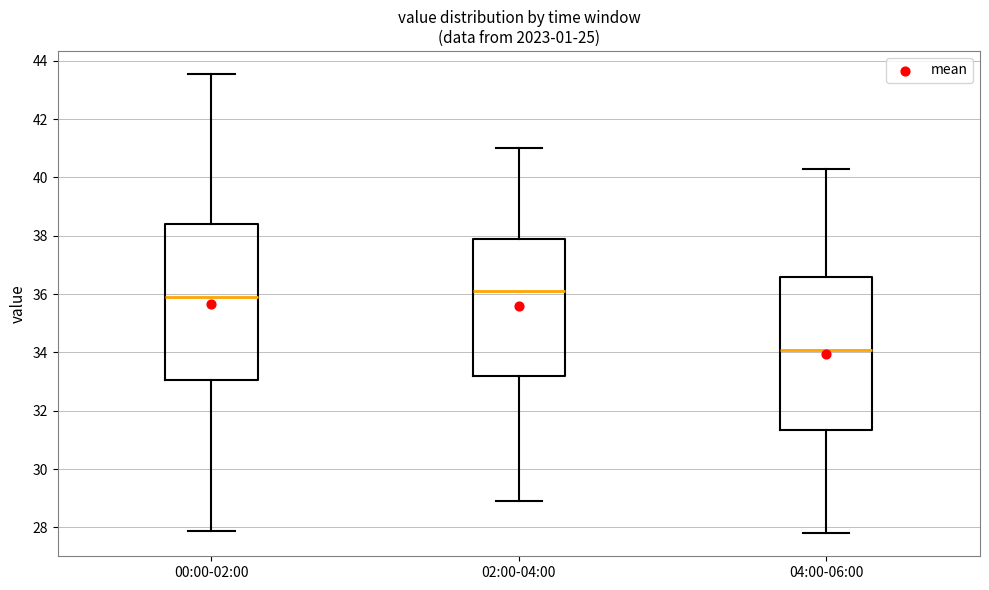

Reading left to right, read every box against the y-axis: the position of its median line, the range the box covers, and the ends of its whiskers. The values are not printed on the chart, so give them approximately, as read against the axis.

00:00-02:00: median 35.8, box 33.0 to 38.4, whiskers 27.8 to 43.6
02:00-04:00: median 36.2, box 33.2 to 37.8, whiskers 29.0 to 41.0
04:00-06:00: median 34.2, box 31.4 to 36.6, whiskers 27.8 to 40.4